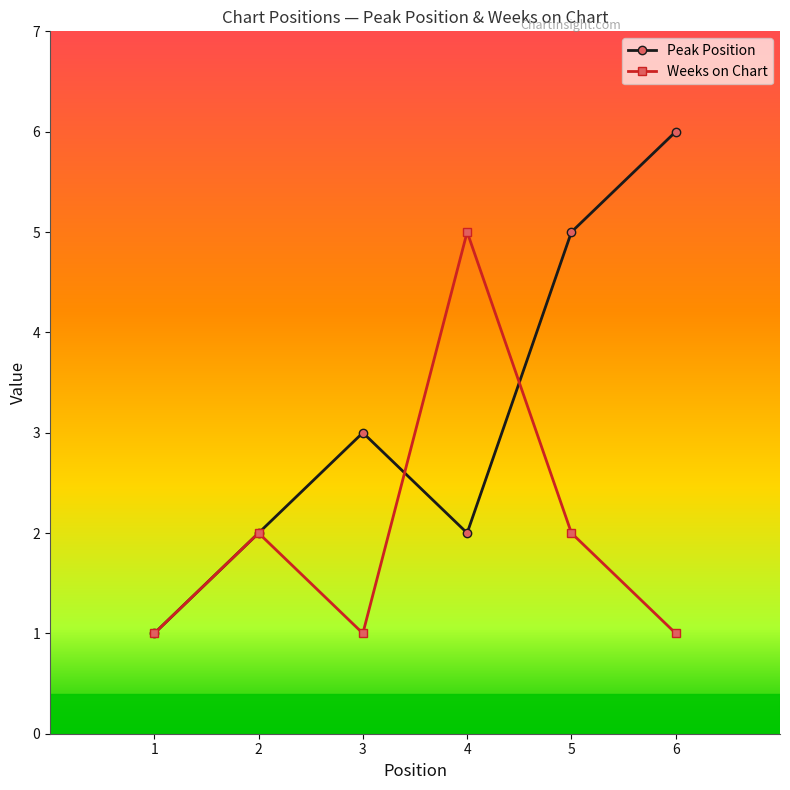

At which category does Weeks on Chart reach its first local valley?

3